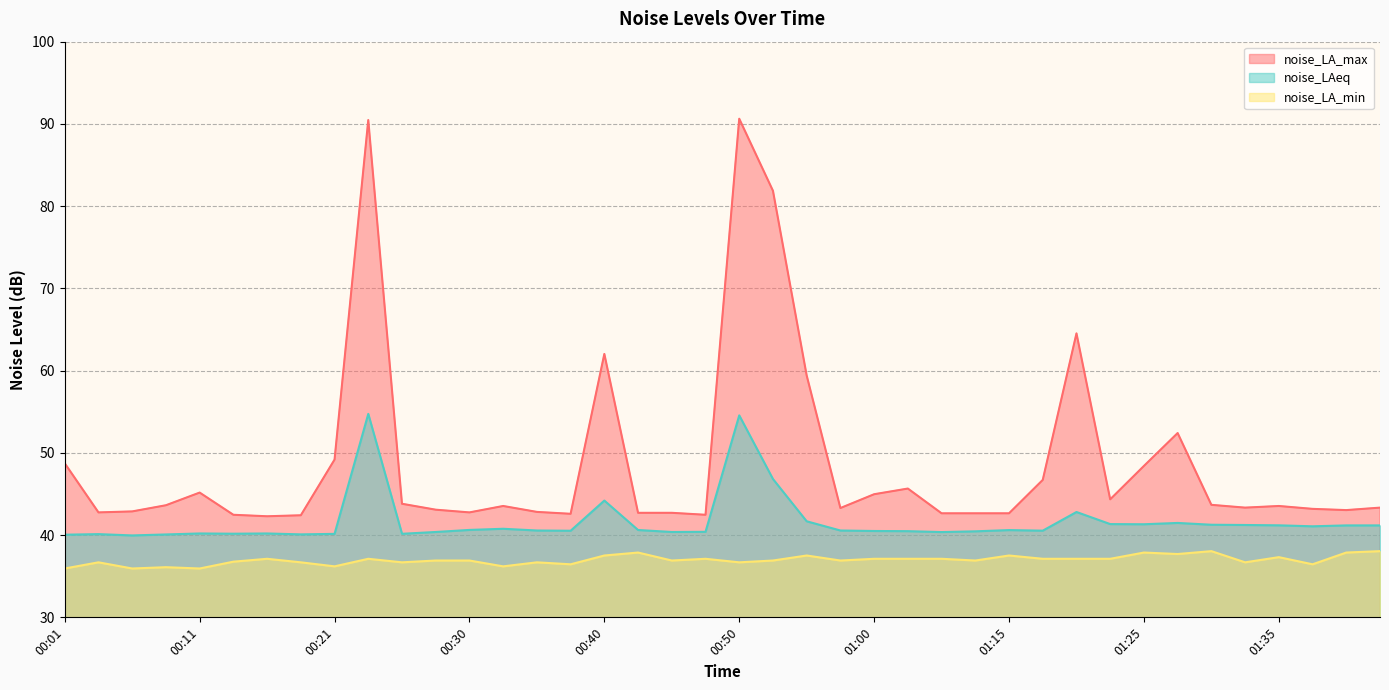

Rank the categories by noise_LAeq value from lowest to highest.

00:06, 00:01, 00:09, 00:18, 00:04, 00:21, 00:26, 00:13, 00:11, 00:16, 01:05, 00:28, 00:45, 00:48, 01:07, 01:02, 01:00, 00:38, 01:18, 00:35, 00:57, 01:15, 00:43, 00:30, 00:33, 01:38, 01:41, 01:43, 01:35, 01:33, 01:30, 01:25, 01:23, 01:27, 00:55, 01:20, 00:40, 00:53, 00:50, 00:23